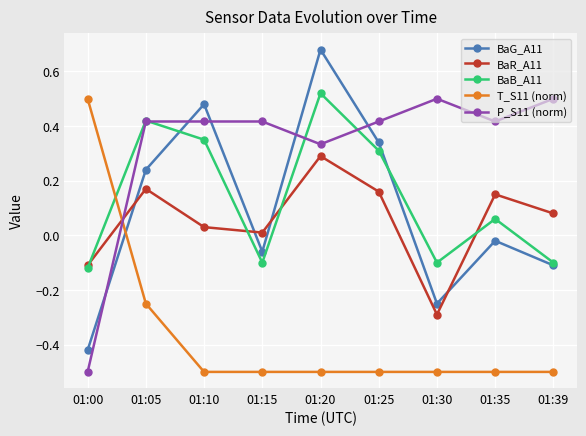

Which series ends up on top after the final intersection of BaG_A11 and P_S11 (norm)?

P_S11 (norm)